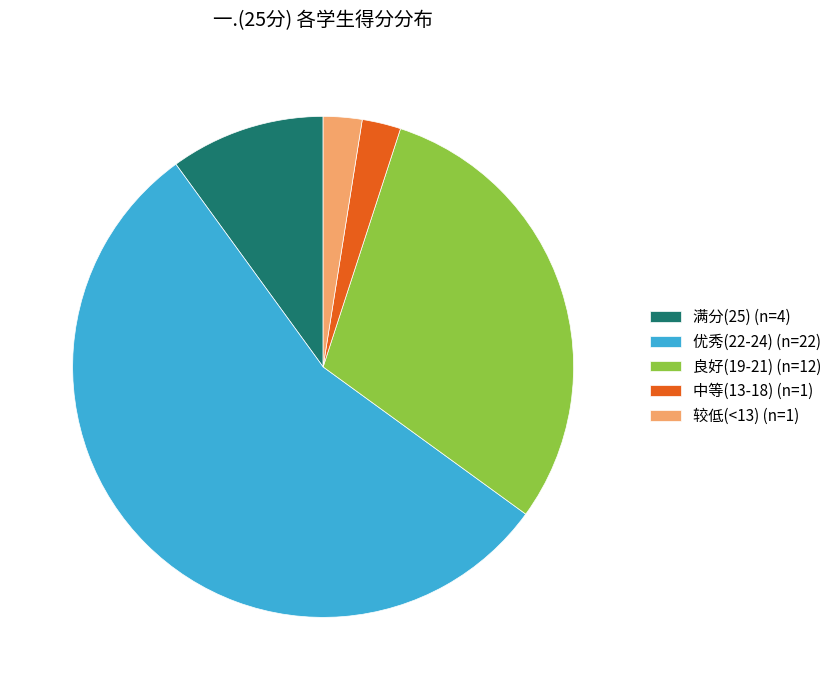

How many segments does this pie chart have?

5